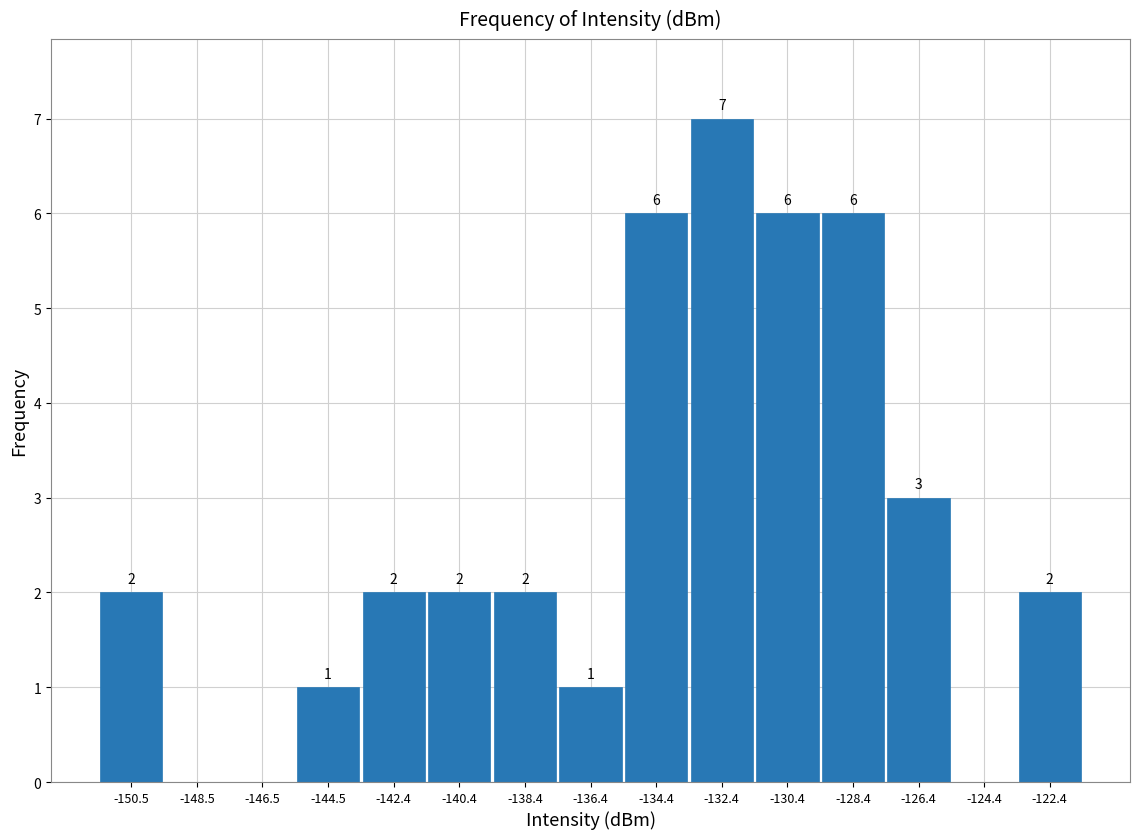

Over which range of the x-axis is the bar tallest?

-133.5 to -131.5